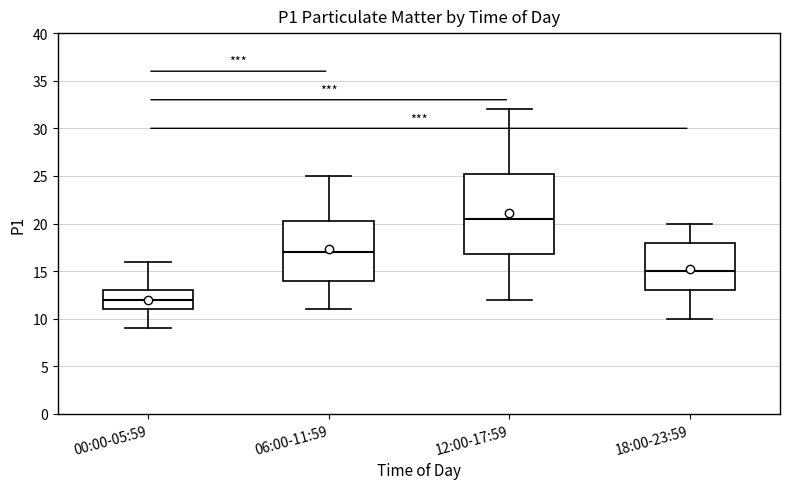

Reading left to right, transcribe this box plot: for each box, give where its median line is, the range the box spans, and where its two whiskers end, as read against the y-axis. The values are not printed on the chart, so give them approximately, as read against the axis.

00:00-05:59: median 12.0, box 11.0 to 13.0, whiskers 9.0 to 16.0
06:00-11:59: median 17.0, box 14.0 to 20.5, whiskers 11.0 to 25.0
12:00-17:59: median 20.5, box 17.0 to 25.5, whiskers 12.0 to 32.0
18:00-23:59: median 15.0, box 13.0 to 18.0, whiskers 10.0 to 20.0